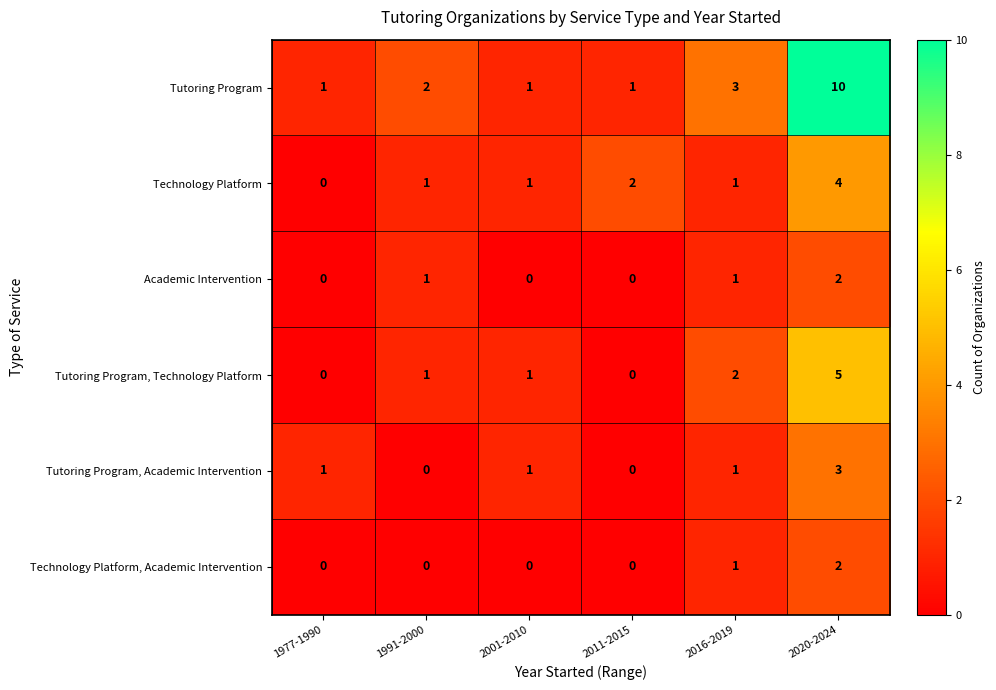

What is the total value across all series at 2011-2015?

3